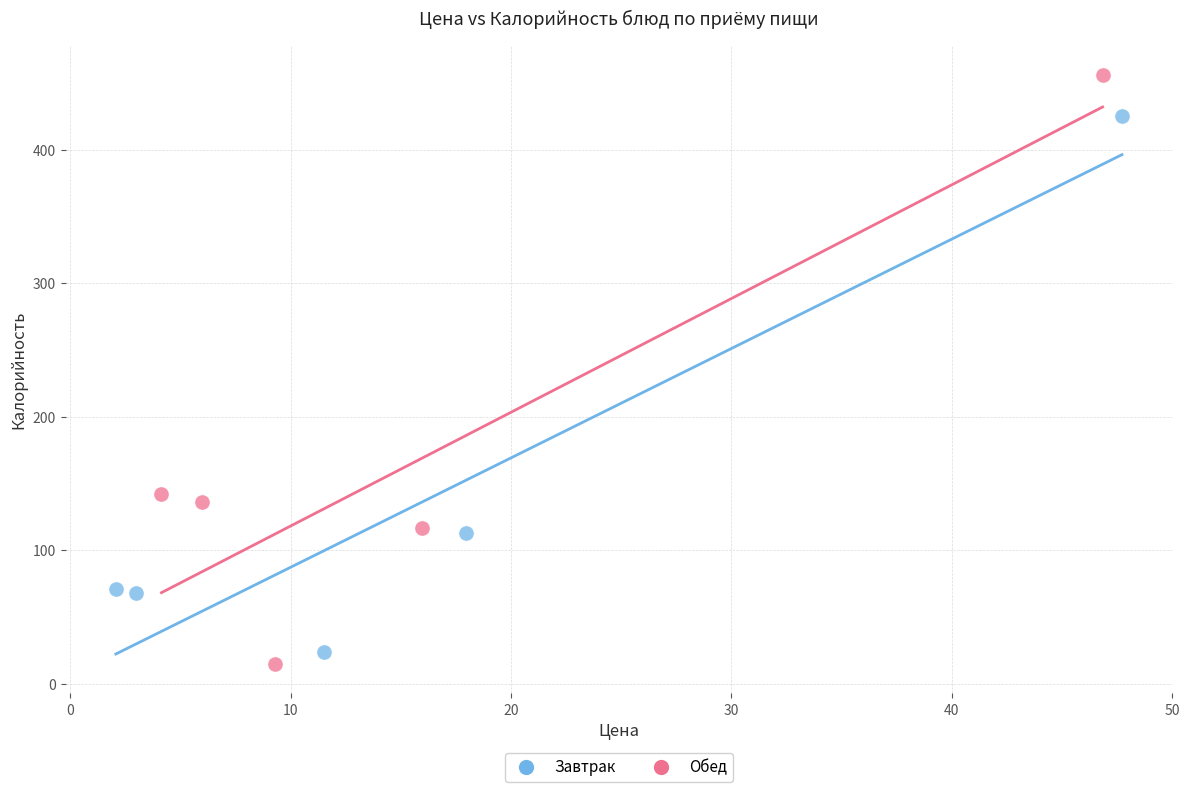

What are all the series names shown in the legend?

Завтрак, Обед